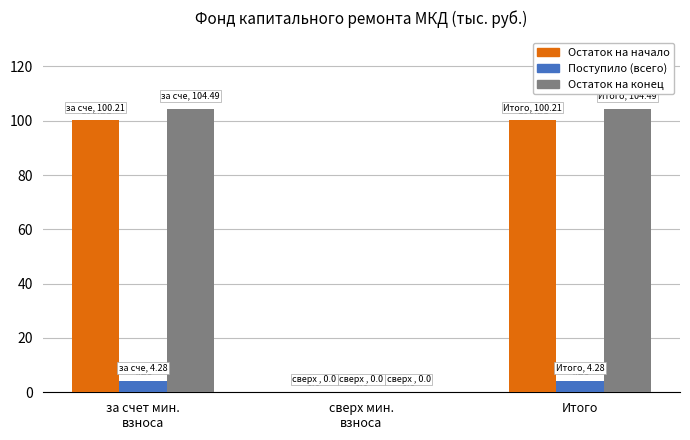

Where does the Остаток на начало series first go above 100?

за счет мин.
взноса